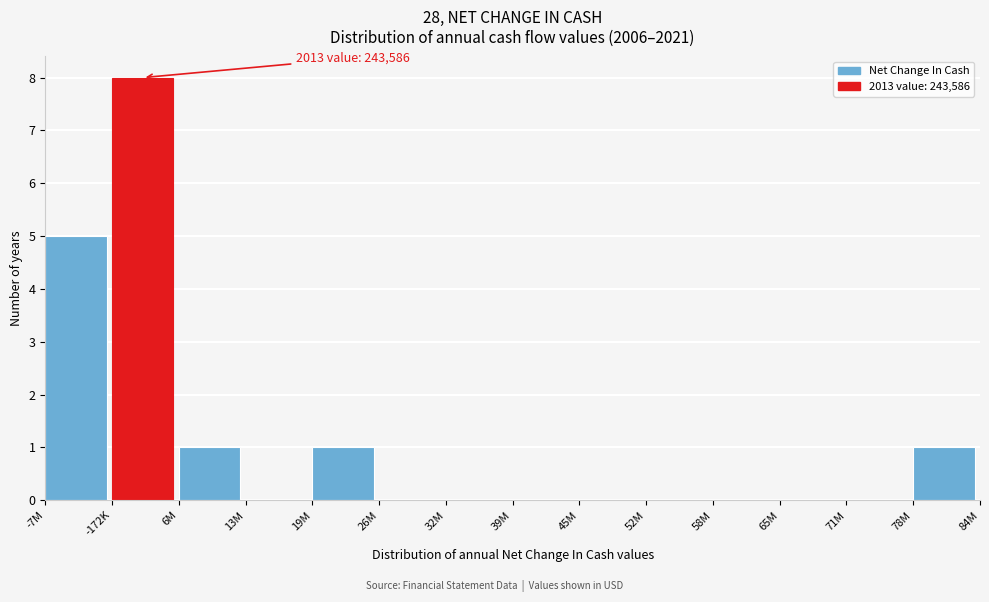

Reading right to left, extract all data points from this chart.

78M=1	71M=0	65M=0	58M=0	52M=0	45M=0	39M=0	32M=0	26M=0	19M=1	13M=0	6M=1	-172K=8	-7M=5